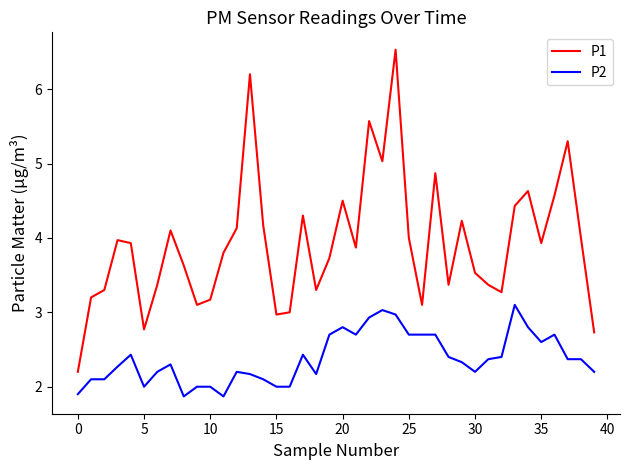

What is the sum of all P2 values?

95.2